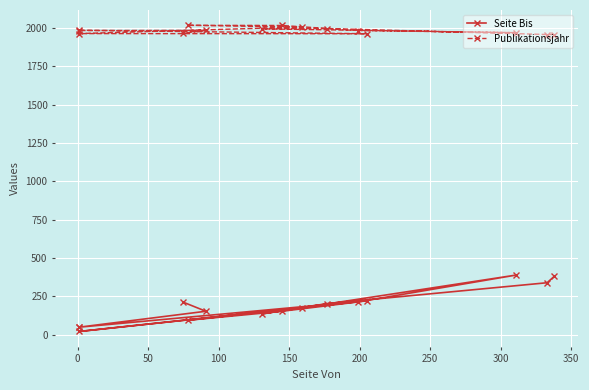

Which series has the widest spread of values?

Seite Bis